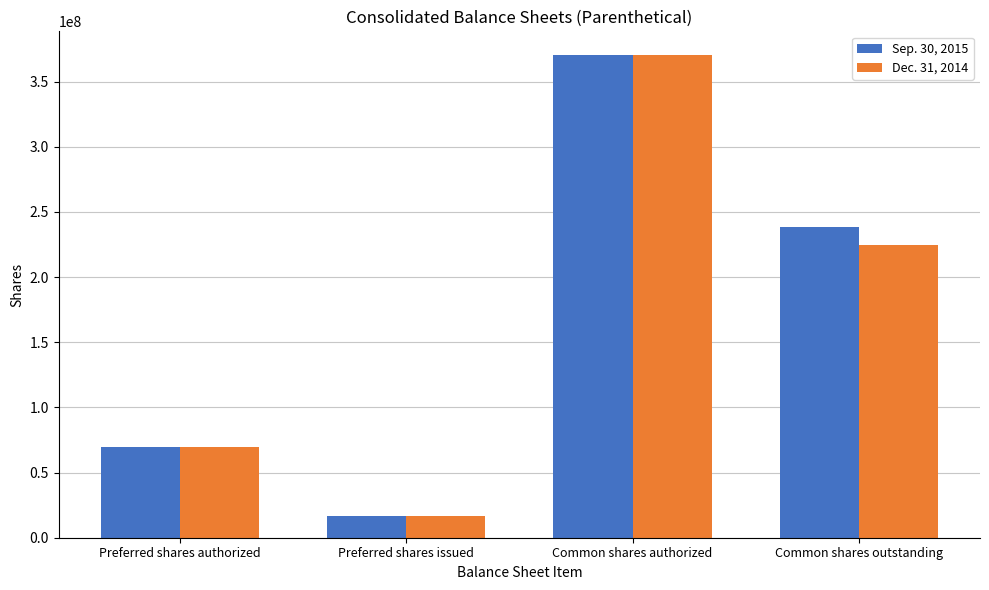

What is the greatest value displayed?

370100000